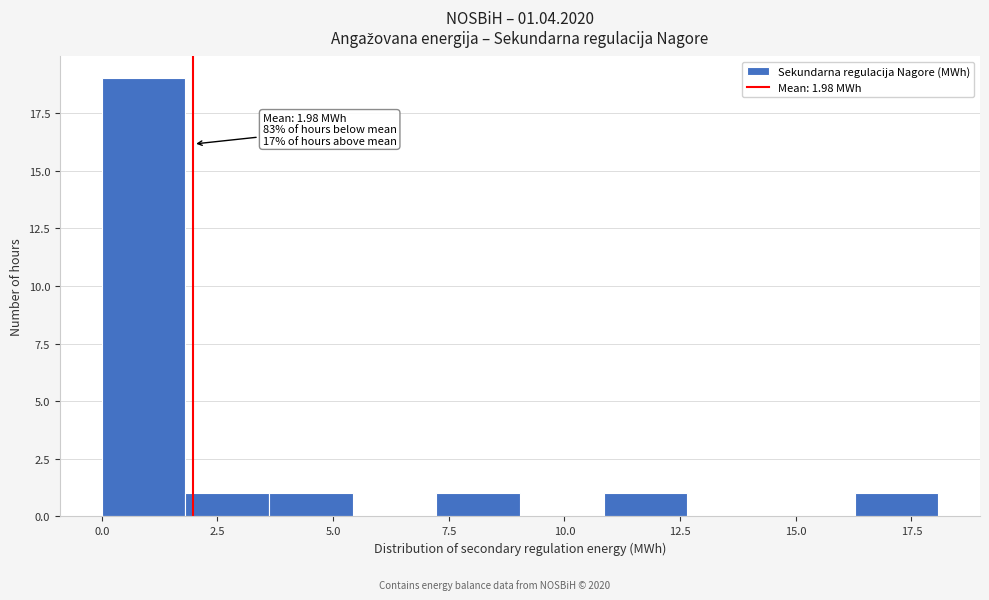

Around what value on the x-axis is the tallest bar? Give the approximate position of its centre, as read against the axis.

1.0